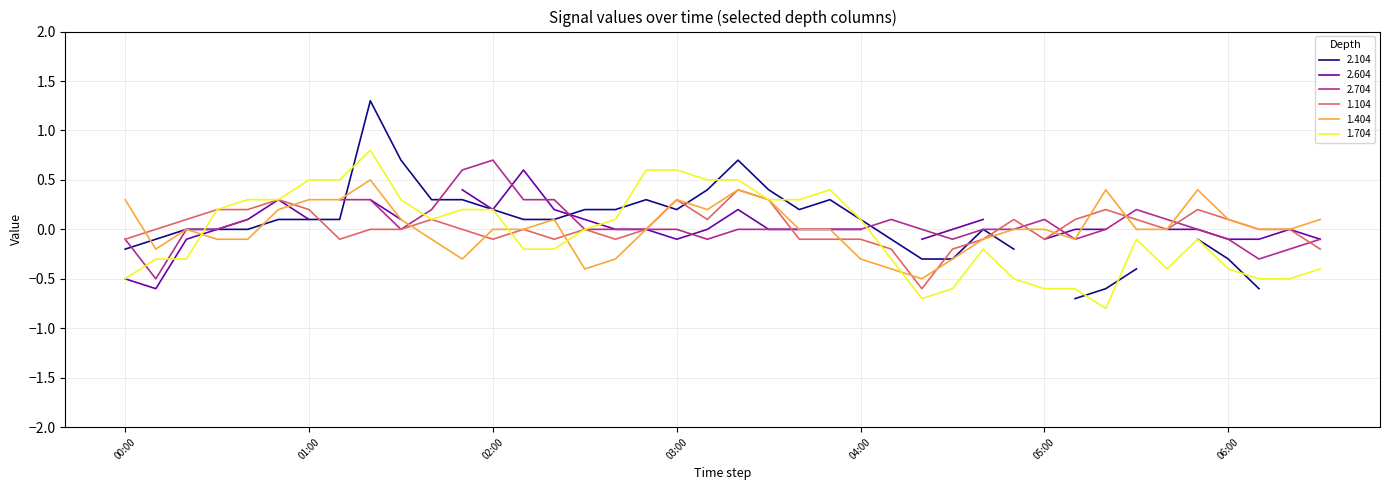

What is the minimum value for 1.104?

-0.6